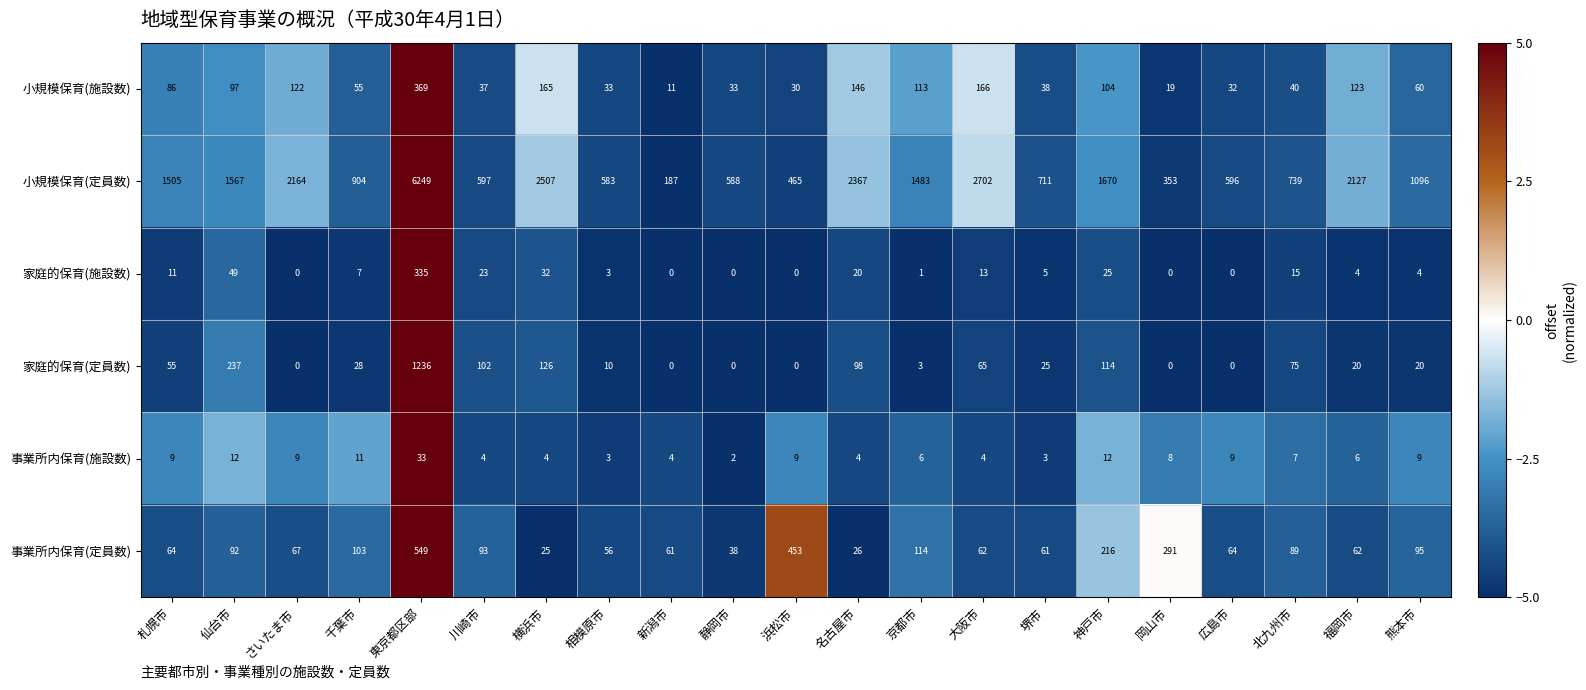

At which label is 事業所内保育(定員数) closest to 287?

岡山市